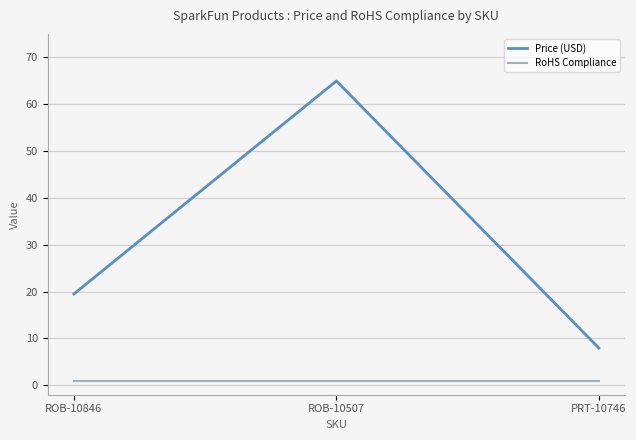

What is the greatest value displayed?

65.0